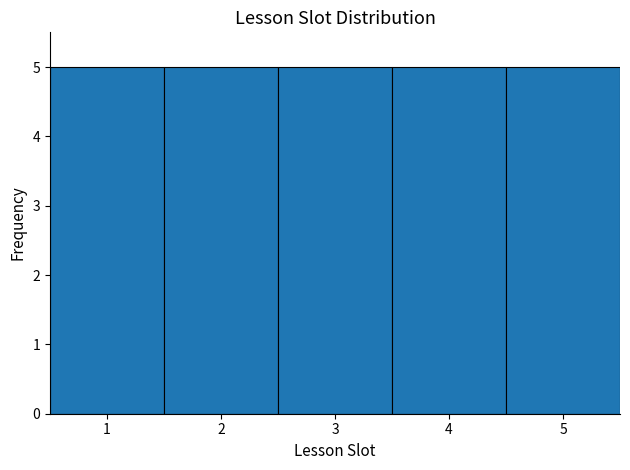

Reading left to right, transcribe this chart: for each bar, give the range it covers on the x-axis and its height. The values are not printed on the chart, so give them approximately, as read against the axis.

0.5 to 1.5: 5
1.5 to 2.5: 5
2.5 to 3.5: 5
3.5 to 4.5: 5
4.5 to 5.5: 5